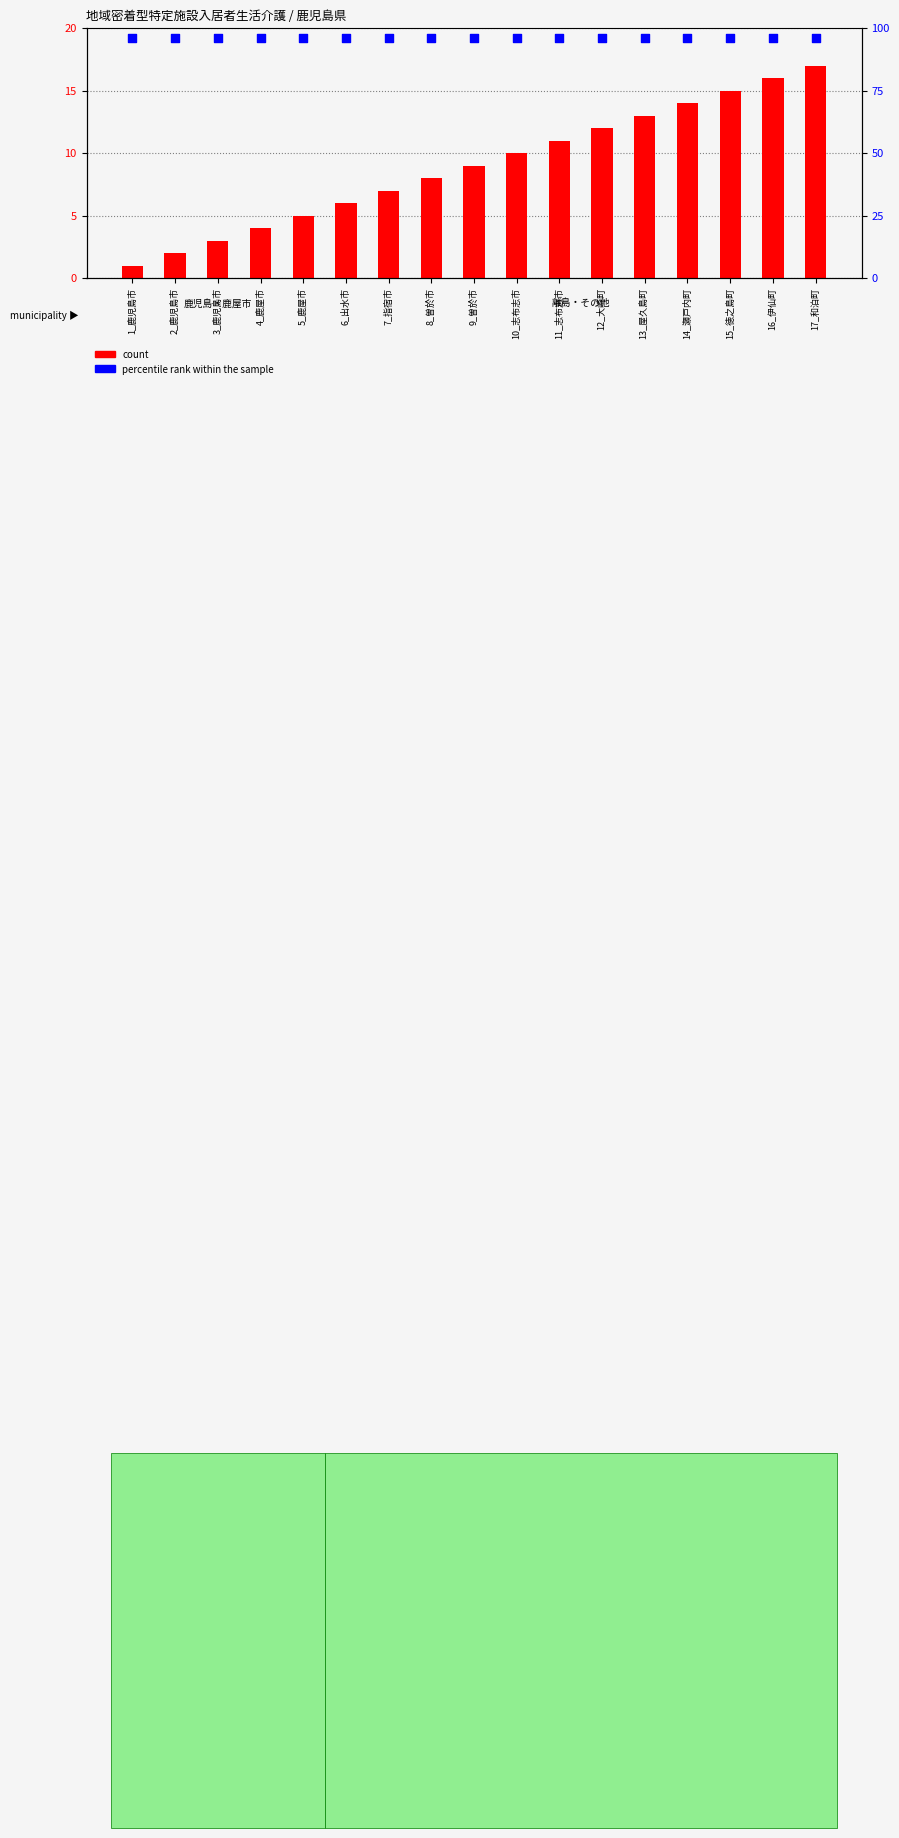

Which series has the largest Y range (max minus min)?

count